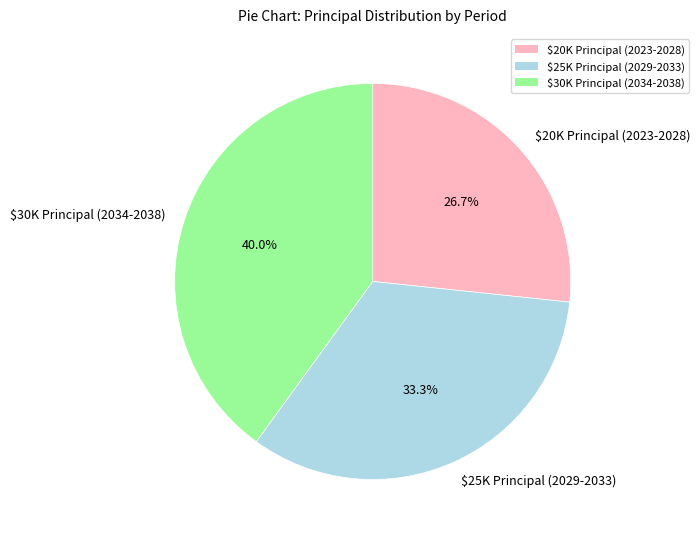

Is there a majority slice in this chart?

No